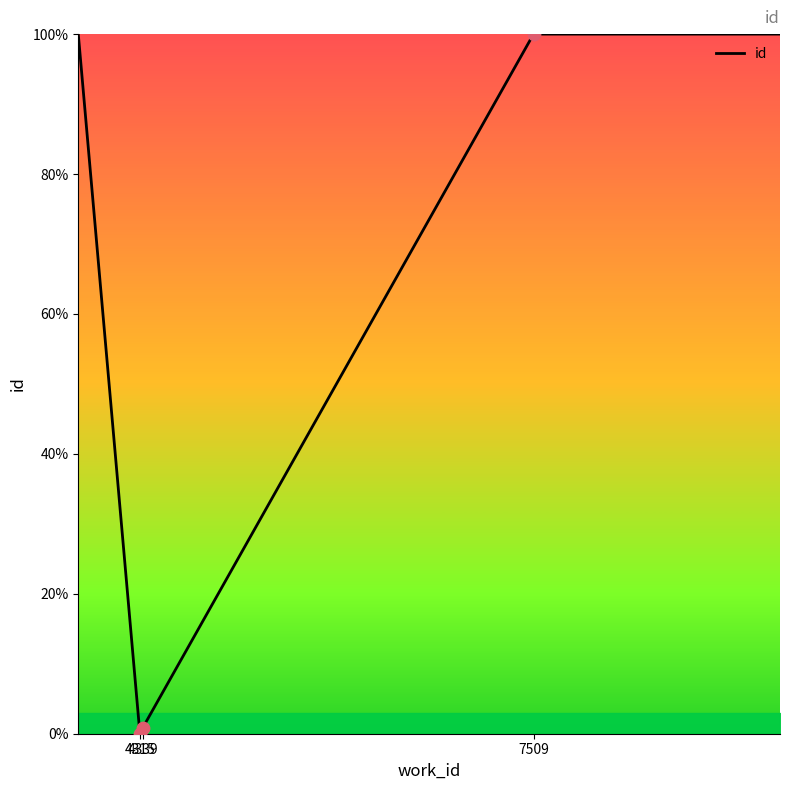

True or false: there are more than 2 points higher than both neighbors.

False